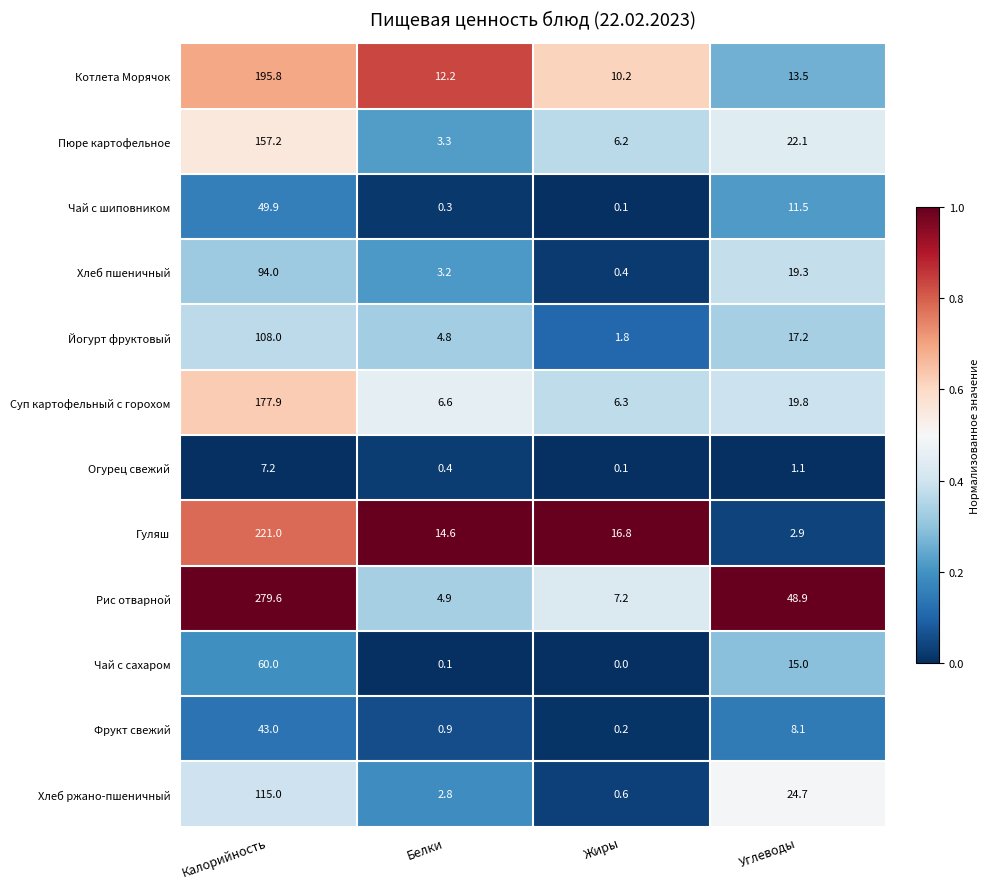

What is the difference between the highest and lowest values at Калорийность?

272.4